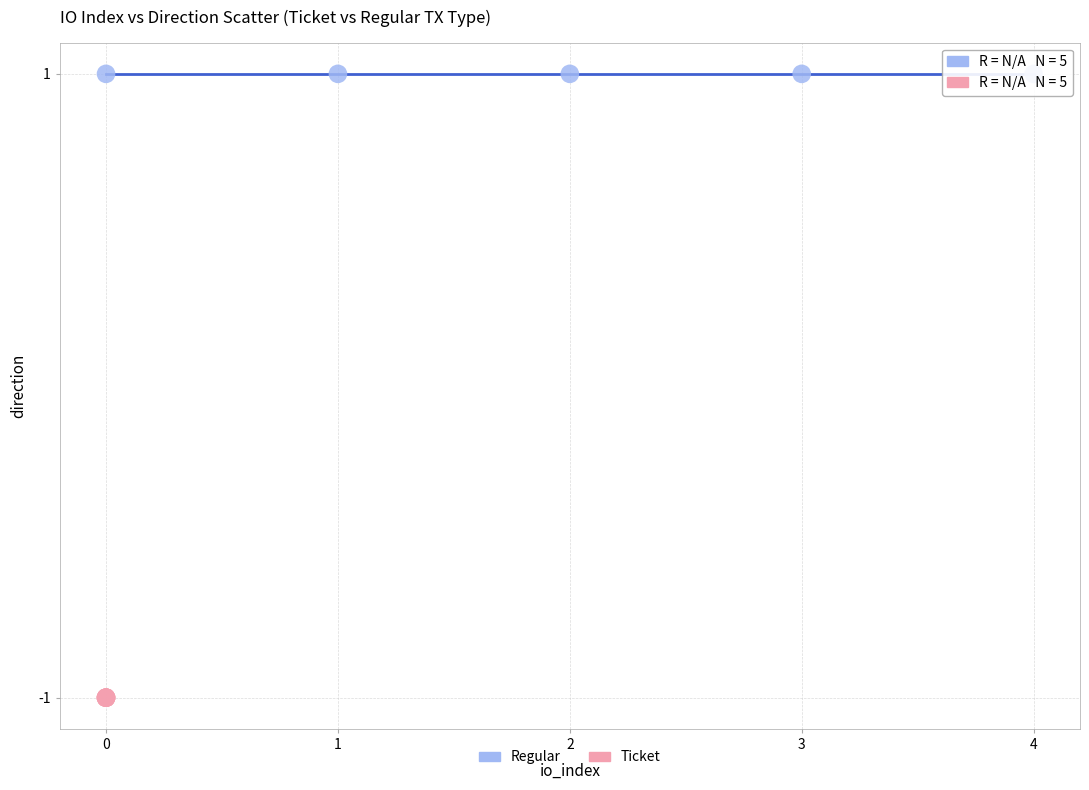

Which series contains the highest Y value?

Regular